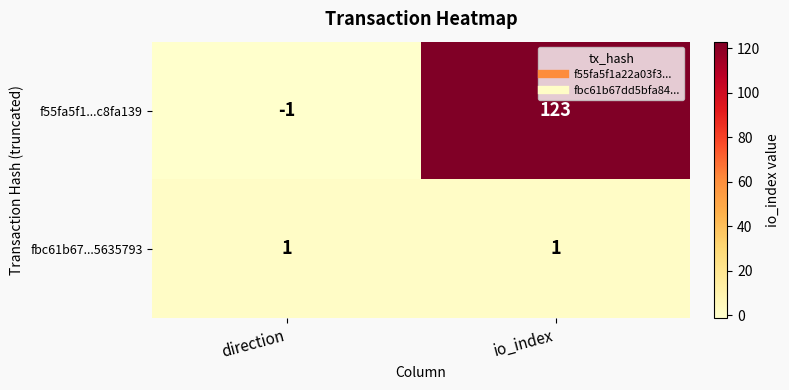

Where is f55fa5f1...c8fa139 nearest to the value 61?

direction